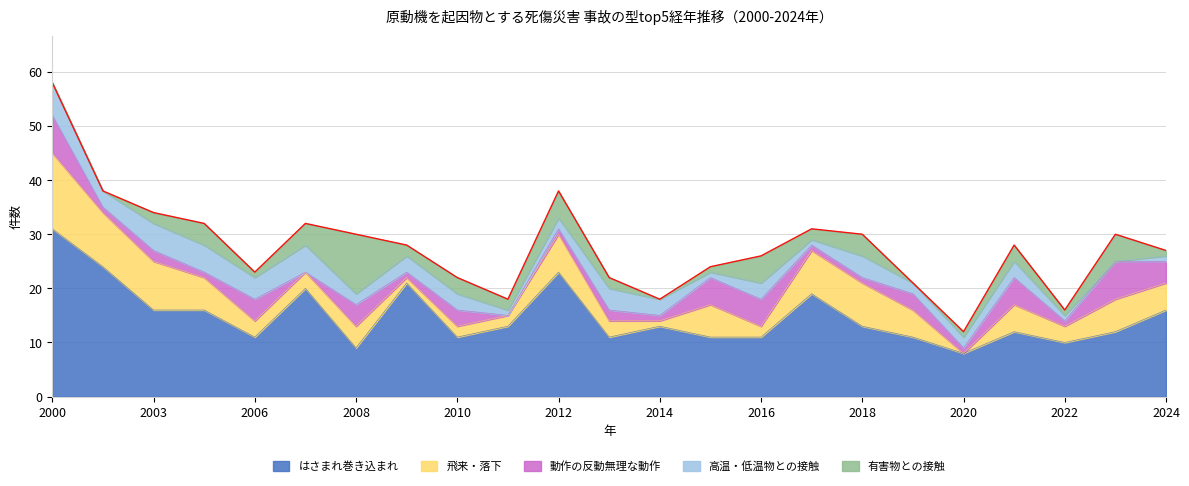

Which series has the largest total across all categories?

はさまれ巻き込まれ